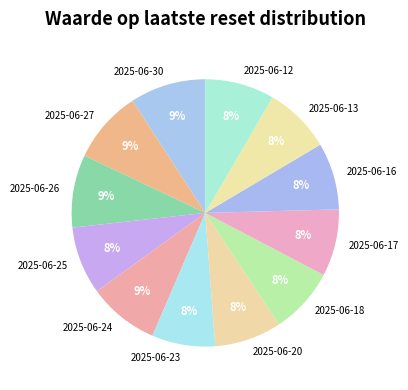

What percentage is the 2025-06-26 slice, to the nearest percent?

9%